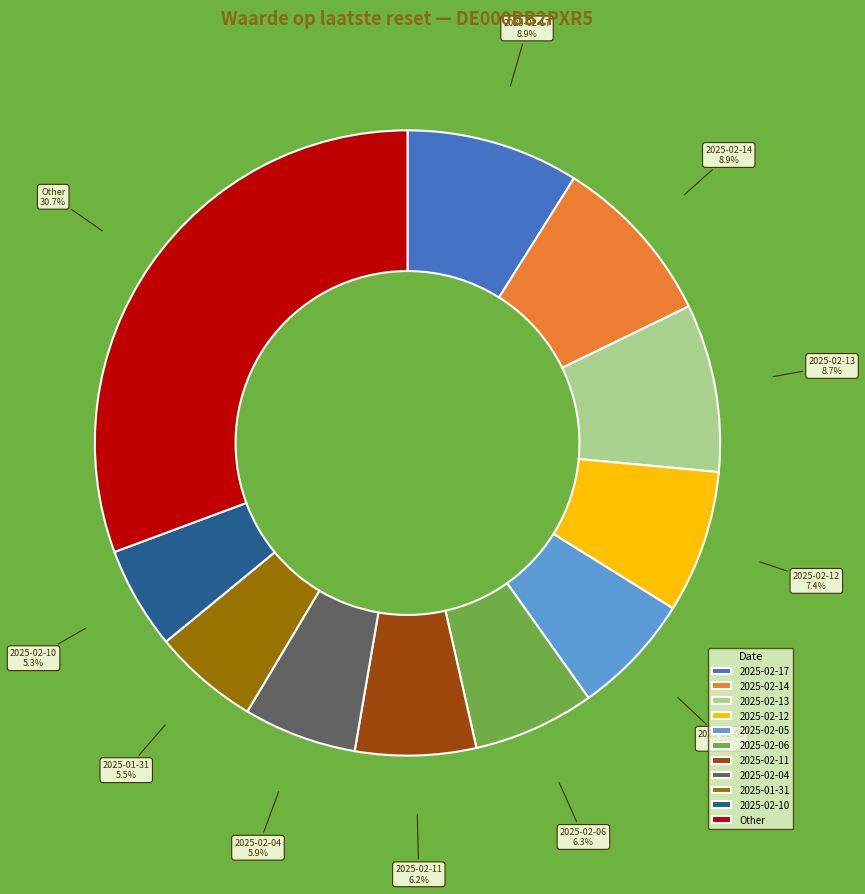

Is it true that 2025-02-10 is 5% of the pie?

True